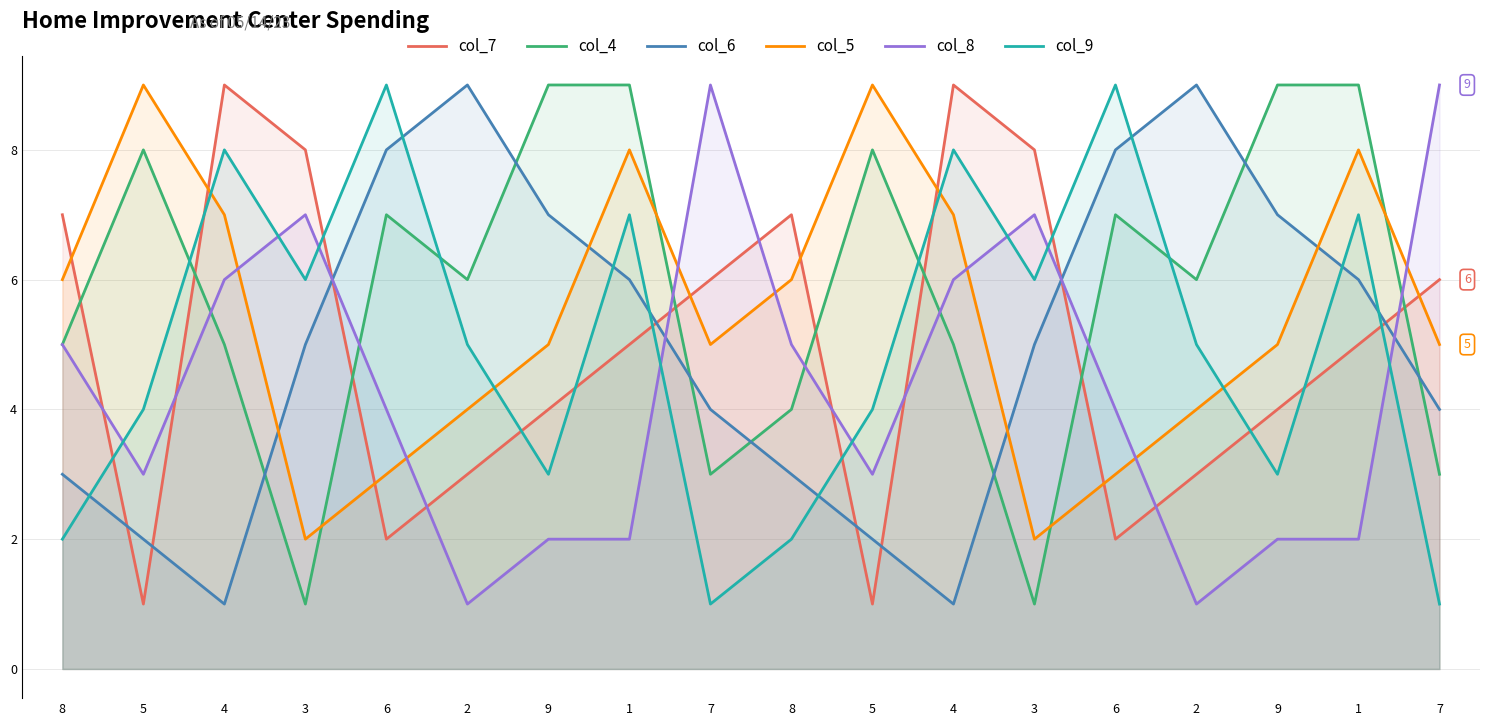

What is the spread (max minus min) of values at 5?

8